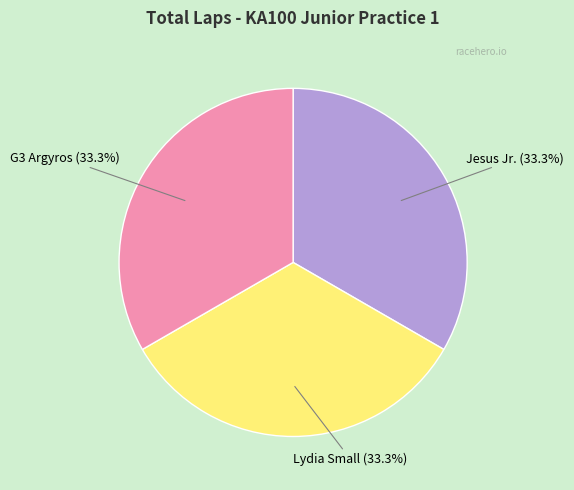

Is there any slice that represents more than half of the pie?

No